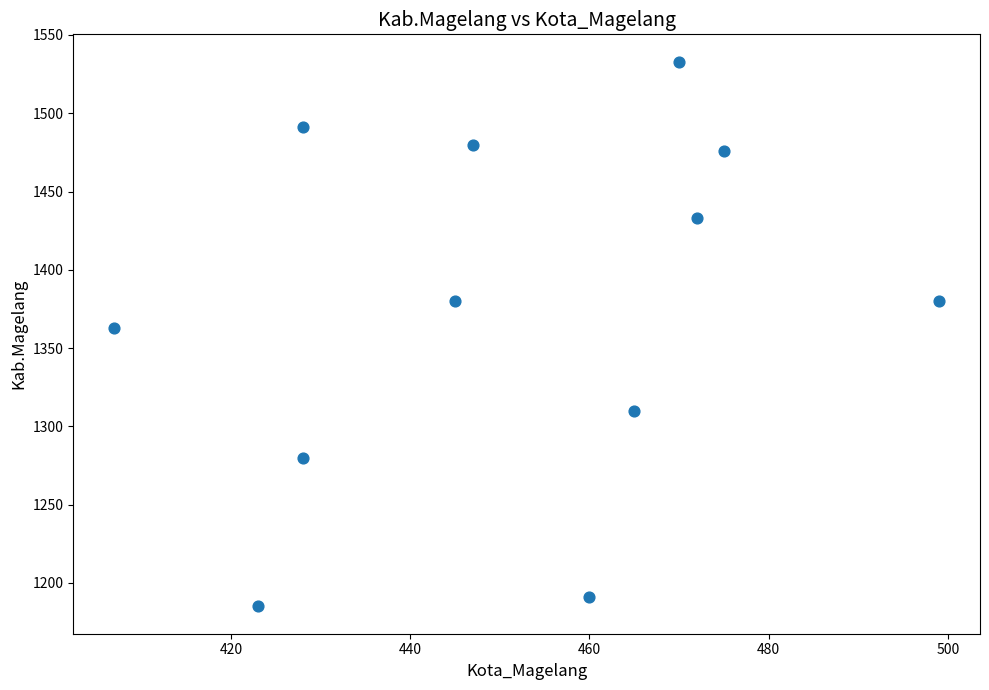

What Y value in the scatter plot is closest to 1359?

1363